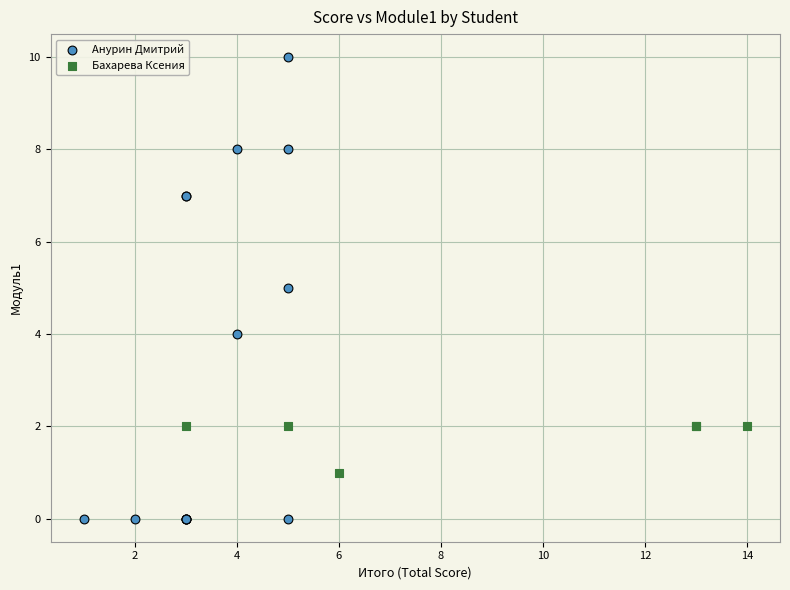

Which series has the largest Y range (max minus min)?

Анурин Дмитрий